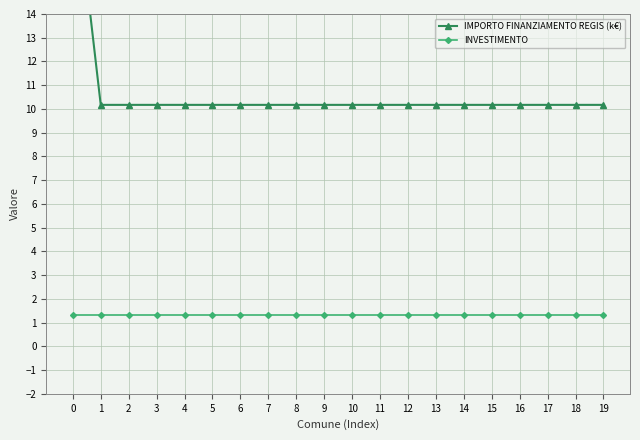

Which category has the lowest value in the IMPORTO FINANZIAMENTO REGIS (k€) series?

1